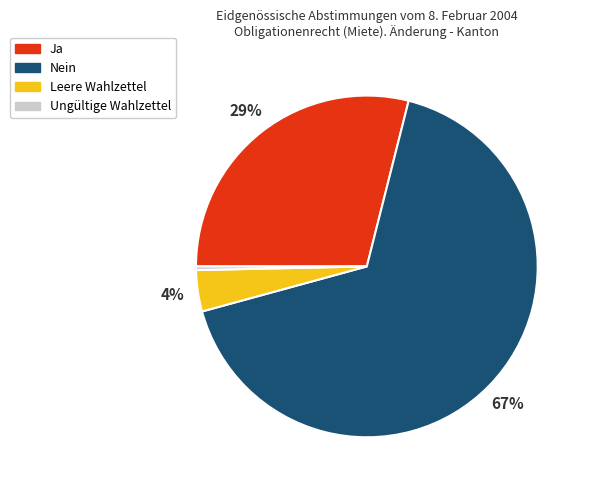

Is there a majority slice in this chart?

Yes